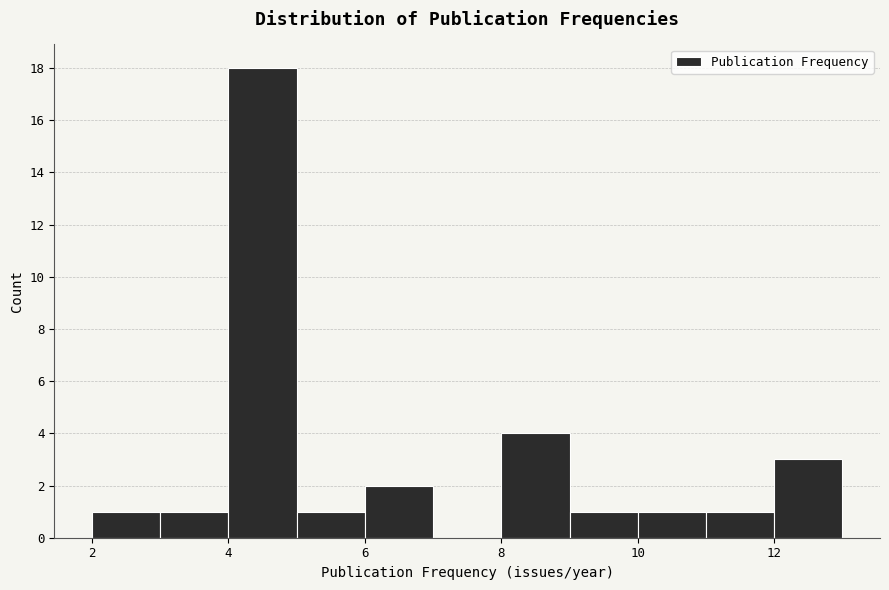

Reading left to right, list every bar in this chart as the range it spans on the x-axis followed by its height. The values are not printed on the chart, so give them approximately, as read against the axis.

2 to 3: 1
3 to 4: 1
4 to 5: 18
5 to 6: 1
6 to 7: 2
7 to 8: 0
8 to 9: 4
9 to 10: 1
10 to 11: 1
11 to 12: 1
12 to 13: 3